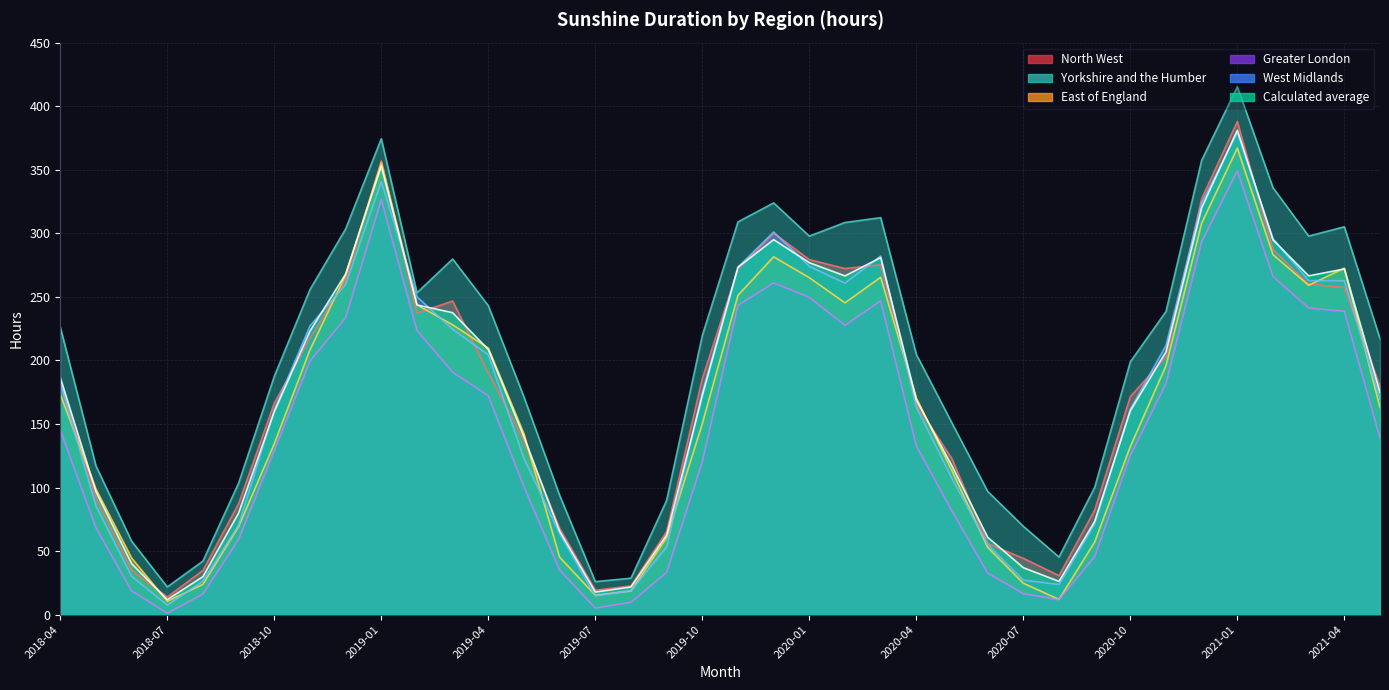

The East of England series shows 53.0 at 2020-06. True or false?

True